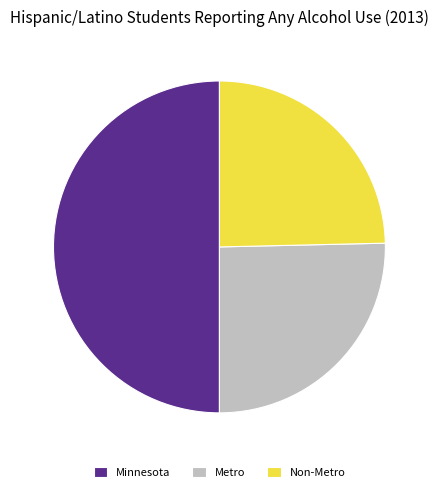

Rank the categories by value from lowest to highest.

Non-Metro, Metro, Minnesota